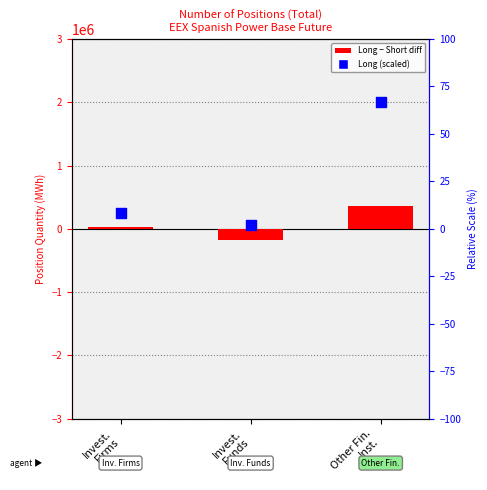

Which series reaches the maximum Y coordinate?

Long (scaled)